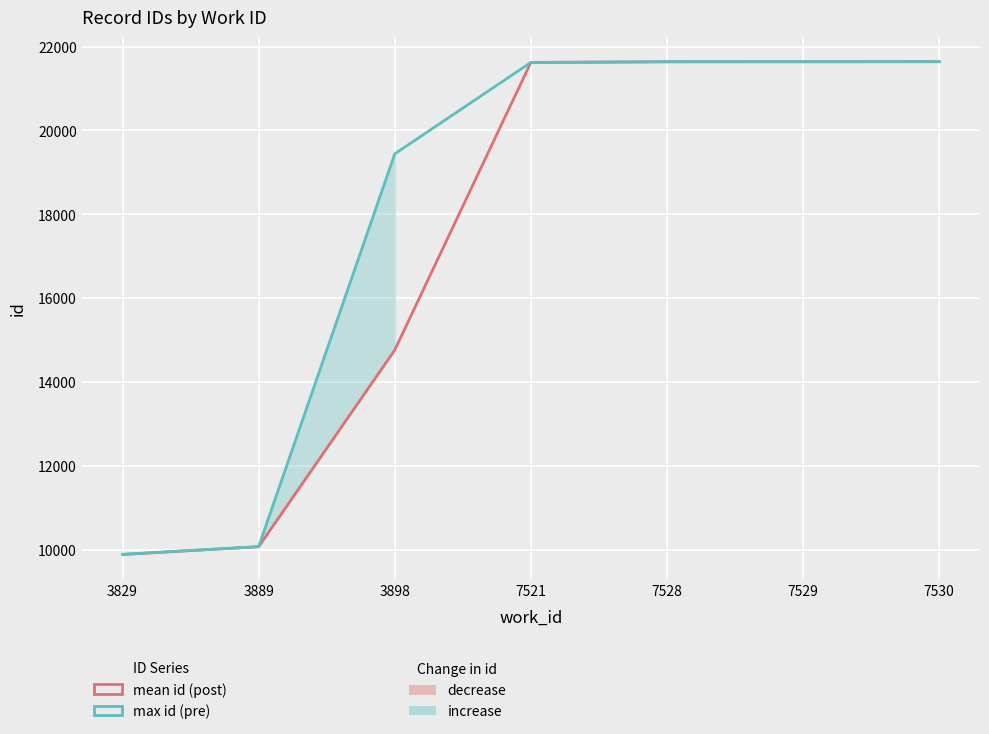

Which label corresponds to the largest value in the chart?

7530